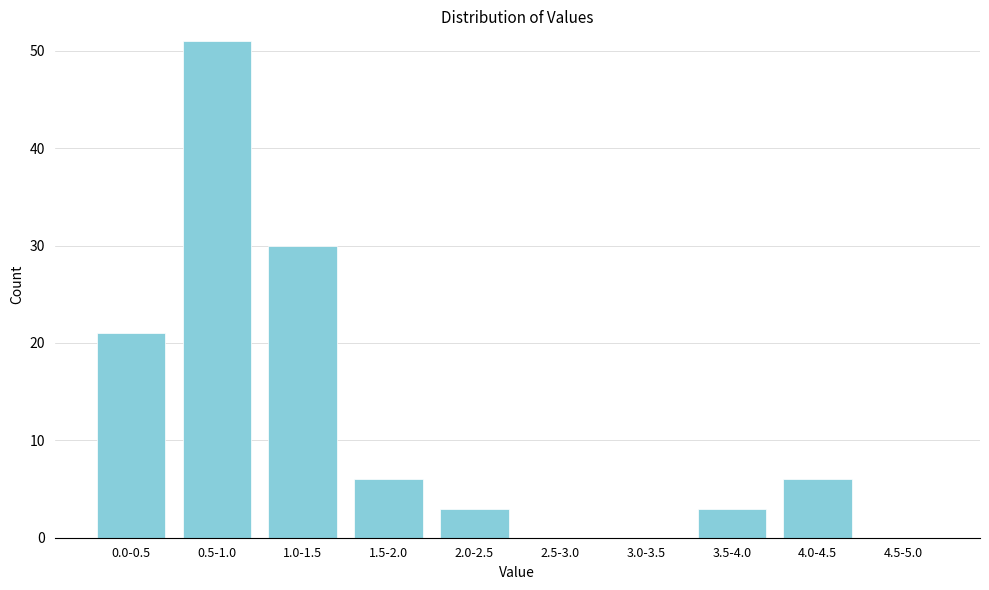

Reading left to right, list all the values displayed in this chart.

0.0-0.5=21	0.5-1.0=51	1.0-1.5=30	1.5-2.0=6	2.0-2.5=3	2.5-3.0=0	3.0-3.5=0	3.5-4.0=3	4.0-4.5=6	4.5-5.0=0